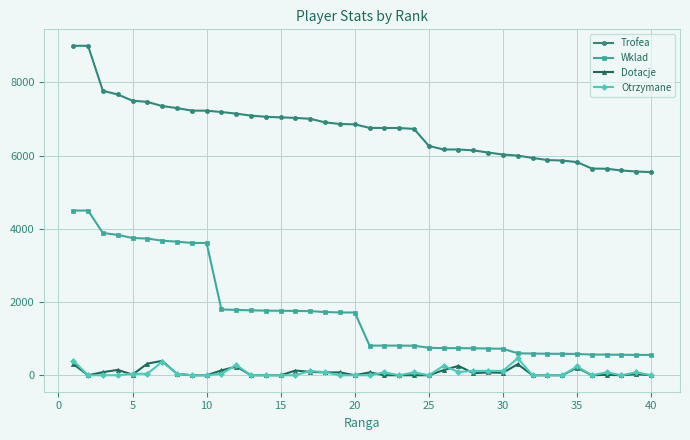

Which series has the largest total across all categories?

Trofea